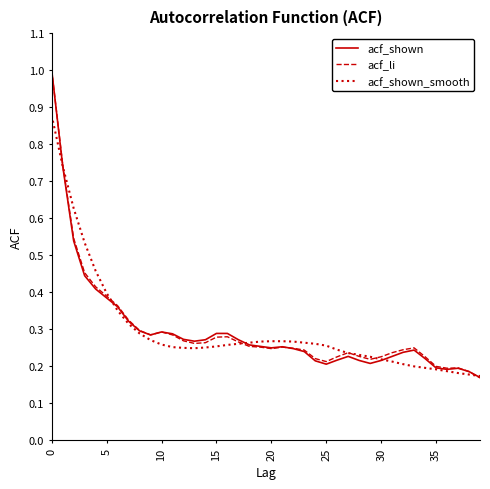

What is the maximum value shown in the chart?

1.0